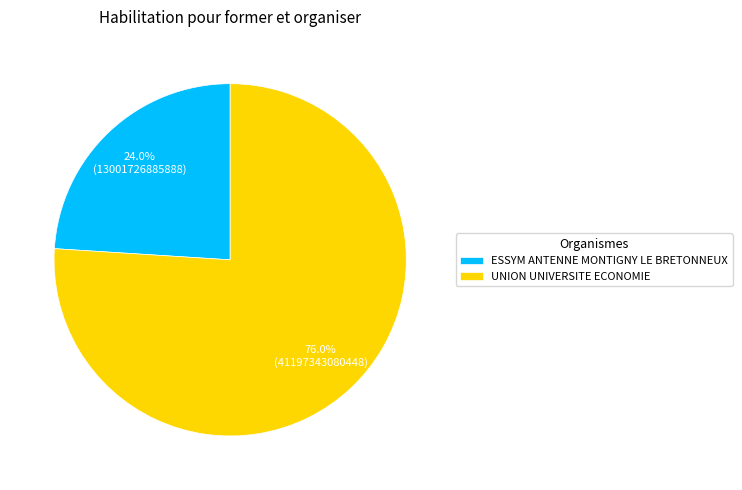

Between UNION UNIVERSITE ECONOMIE and ESSYM ANTENNE MONTIGNY LE BRETONNEUX, which is larger?

UNION UNIVERSITE ECONOMIE